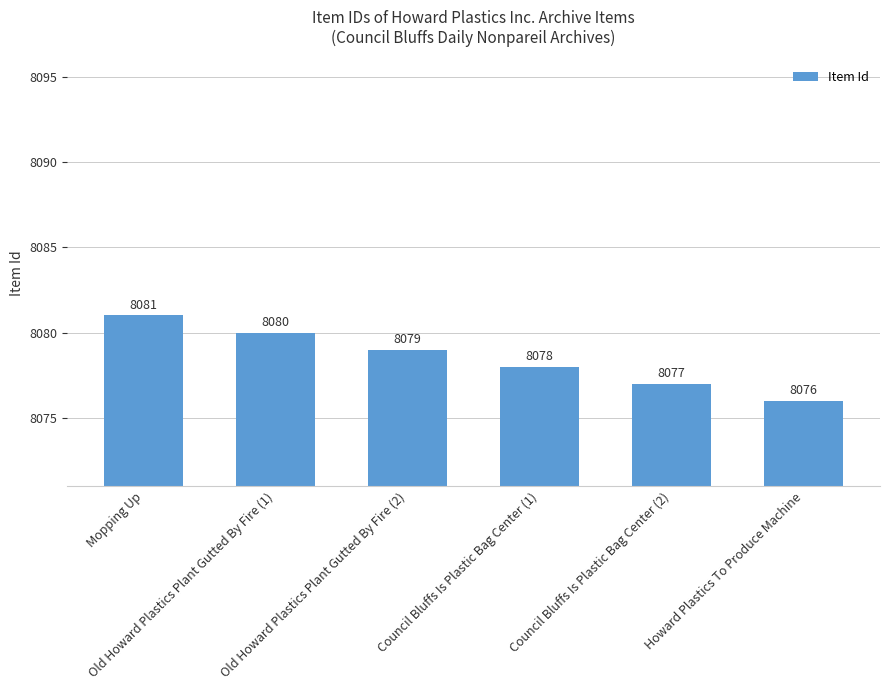

Reading right to left, what are all the values shown in this chart?

Howard Plastics To Produce Machine=8076	Council Bluffs Is Plastic Bag Center (2)=8077	Council Bluffs Is Plastic Bag Center (1)=8078	Old Howard Plastics Plant Gutted By Fire (2)=8079	Old Howard Plastics Plant Gutted By Fire (1)=8080	Mopping Up=8081